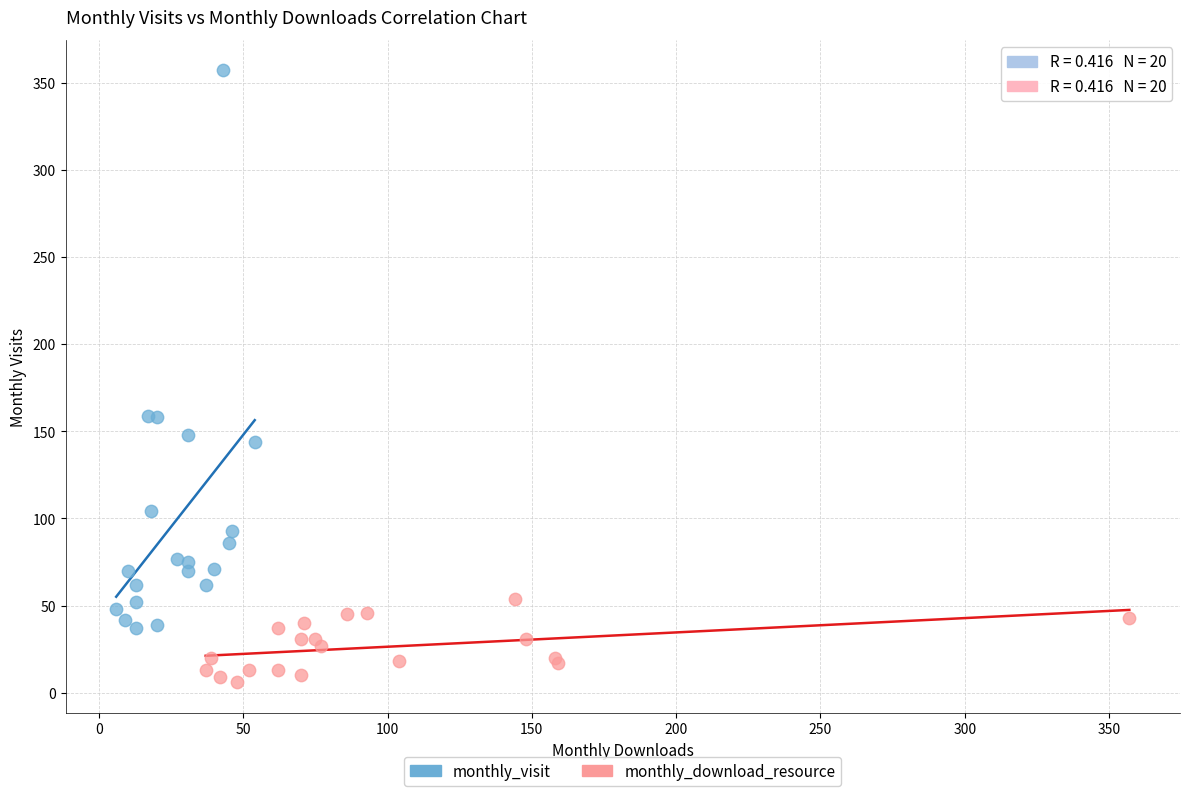

What are all the series names shown in the legend?

monthly_visit, monthly_download_resource